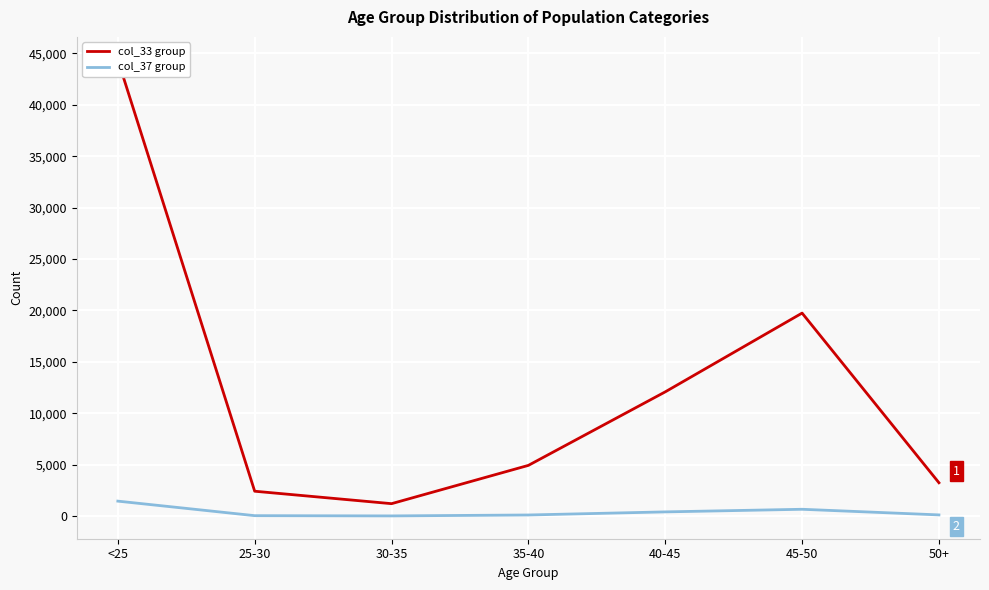

Reading left to right, transcribe all the data shown in this chart.

col_33 group: <25=44376	25-30=2431	30-35=1221	35-40=4943	40-45=12089	45-50=19746	50+=3254
col_37 group: <25=1468	25-30=55	30-35=31	35-40=121	40-45=422	45-50=676	50+=129